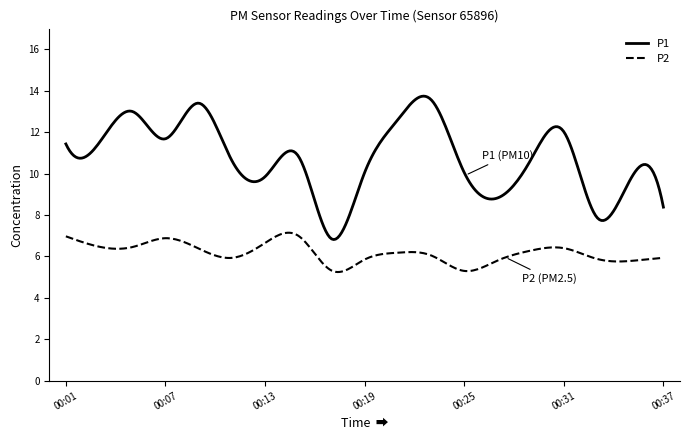

True or false: P1 and P2 intersect in this chart.

False